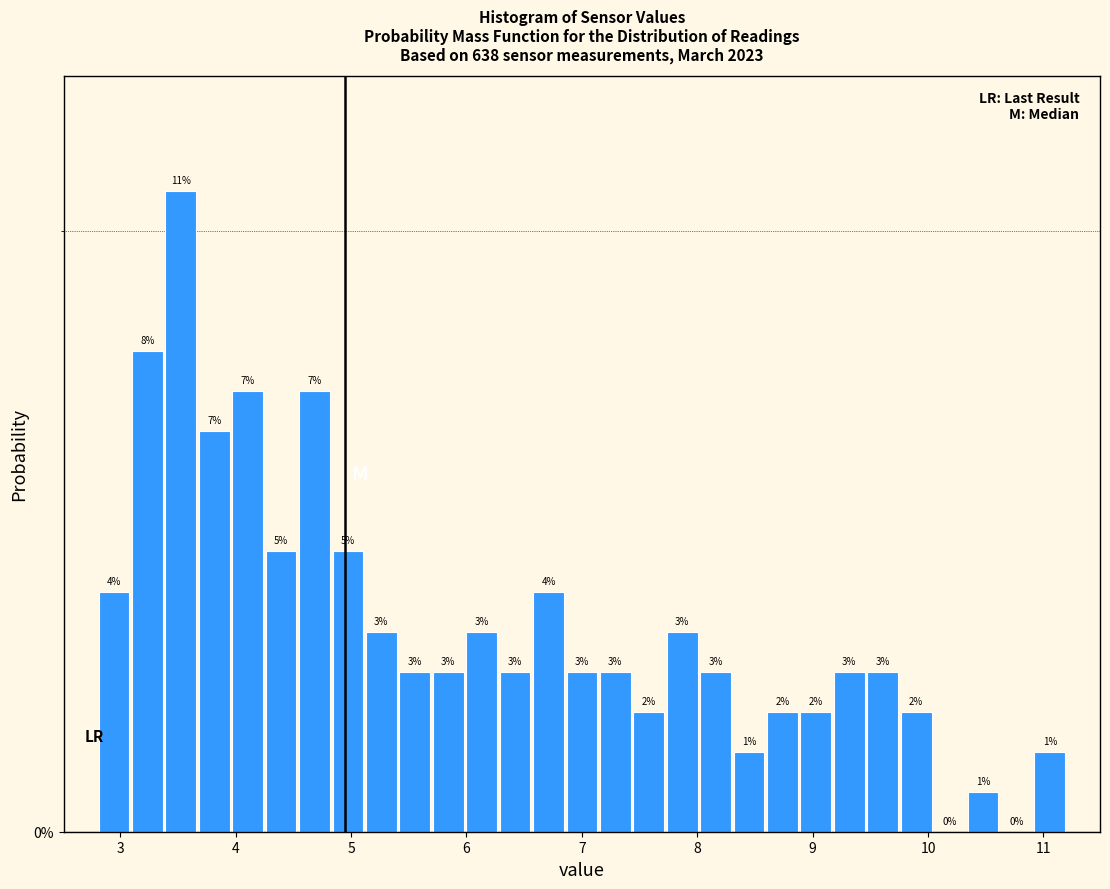

Around what value on the x-axis is the tallest bar? Give the approximate position of its centre, as read against the axis.

3.5